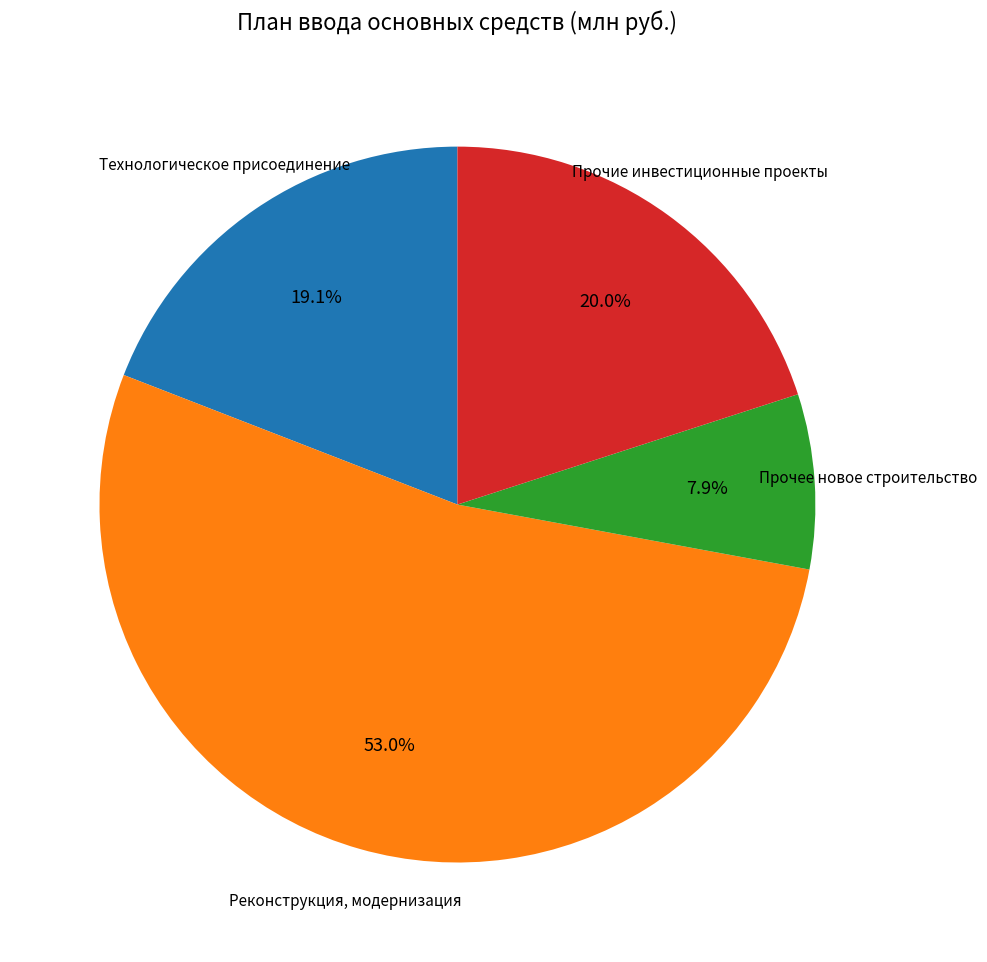

Is there a majority slice in this chart?

Yes